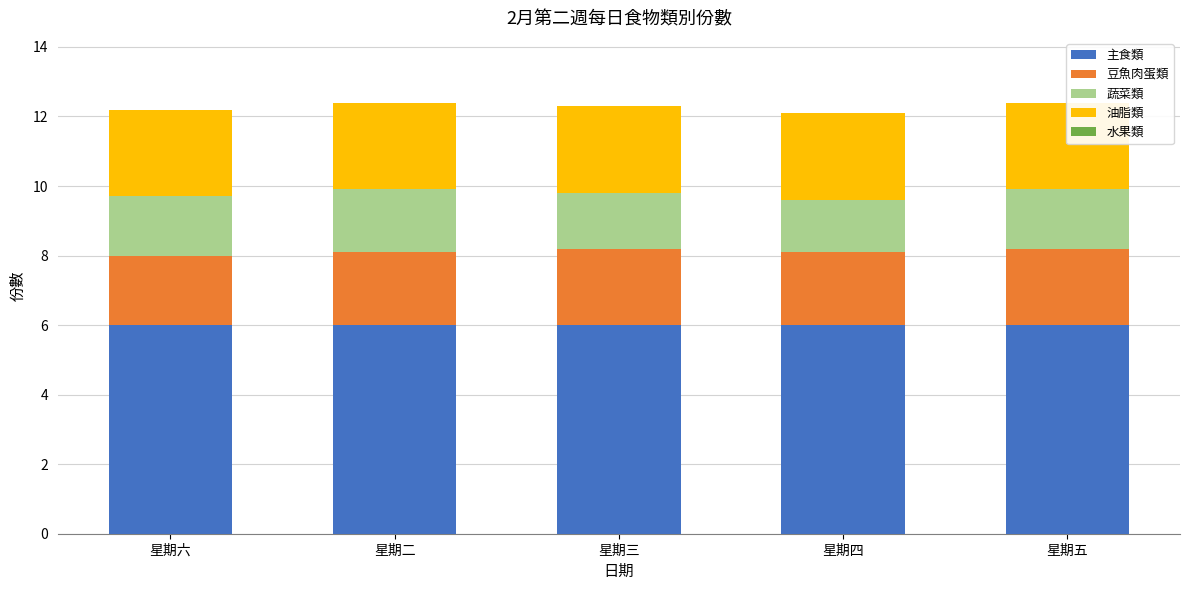

How many 蔬菜類 values are between 1 and 2?

5